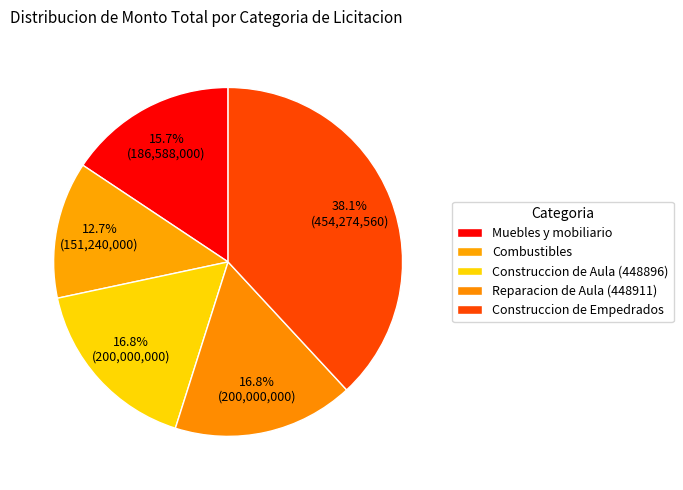

What percentage is the Construccion de Empedrados slice, to the nearest percent?

38%